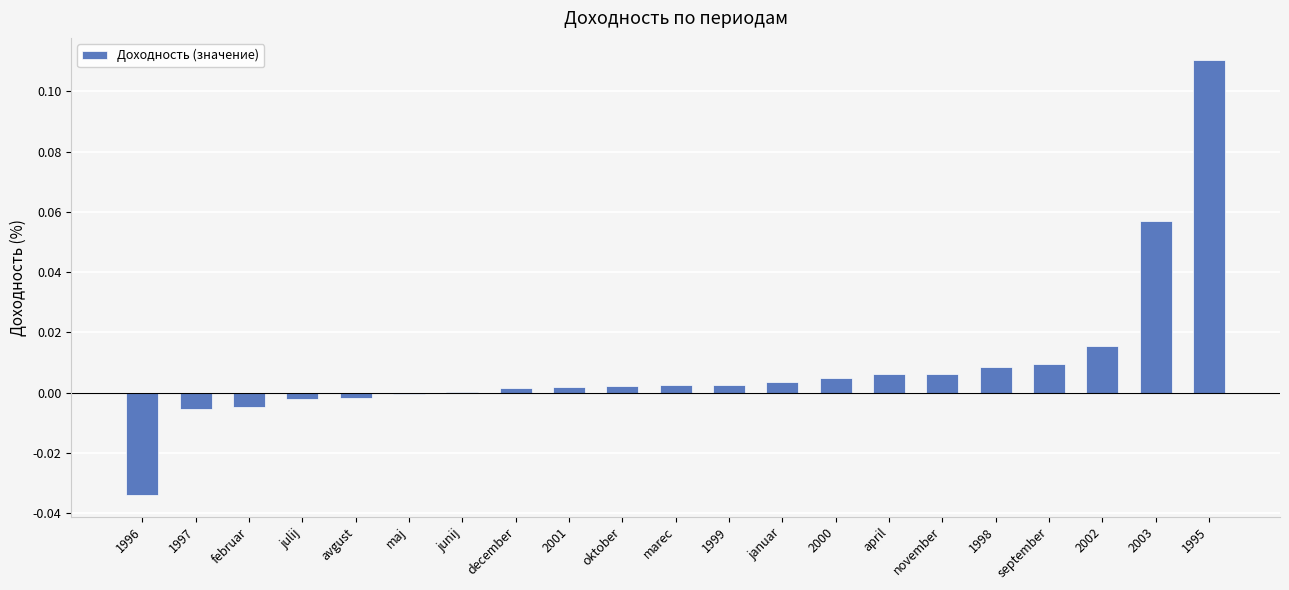

Count the number of categories in the chart.

21